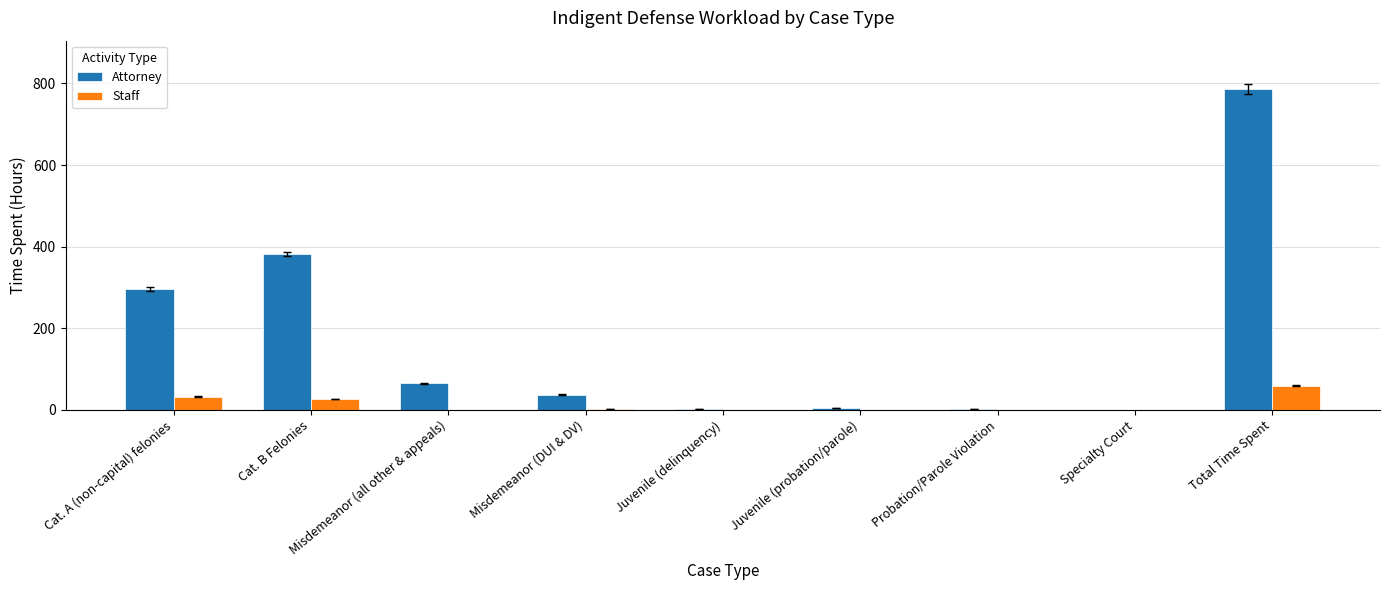

What is the sum of all Staff values?

118.6